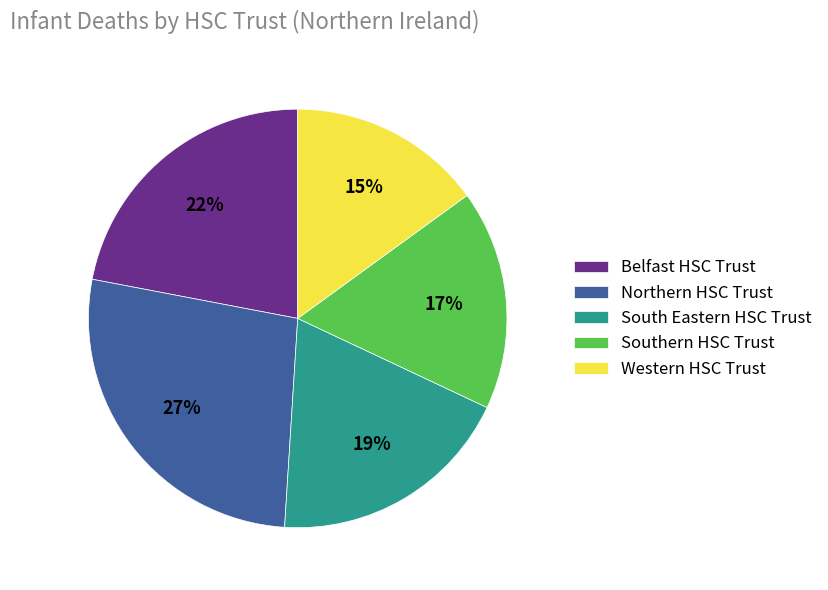

Is it true that Southern HSC Trust is 6% of the pie?

False